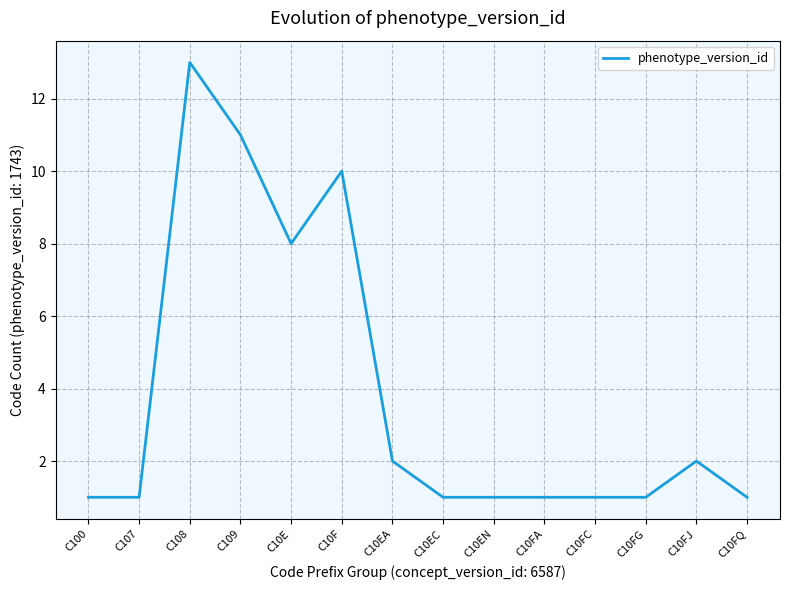

Reading left to right, extract all data points from this chart.

1	1	13	11	8	10	2	1	1	1	1	1	2	1